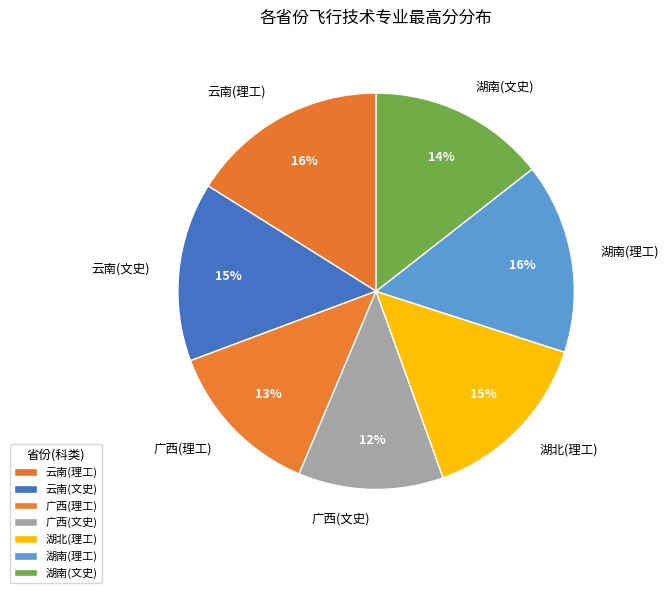

Which has a higher value, 湖南(理工) or 湖南(文史)?

湖南(理工)